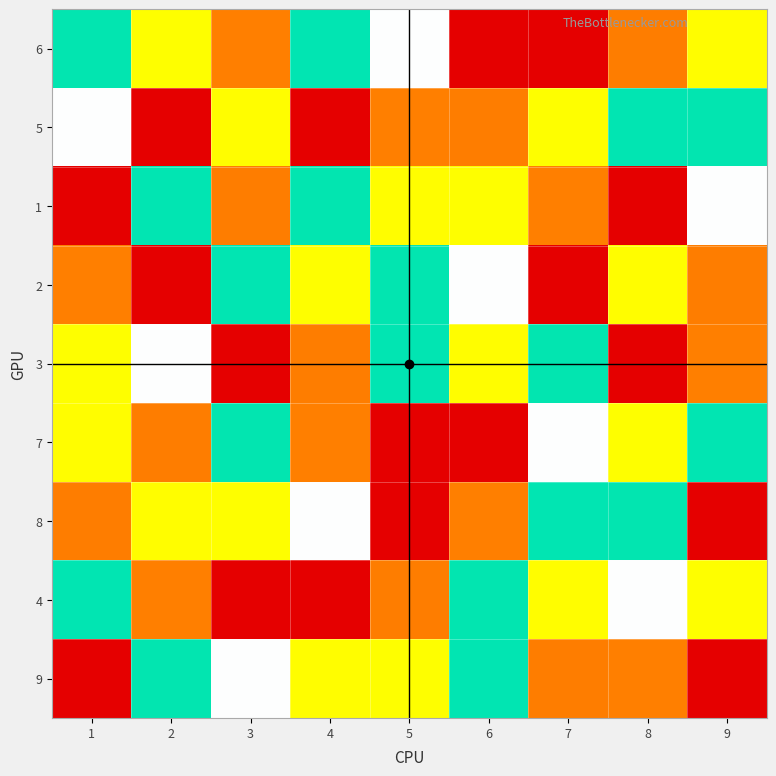

Reading left to right, extract all data points from this chart.

6: 1=6	2=3	3=2	4=4	5=5	6=9	7=1	8=8	9=7
5: 1=5	2=9	3=7	4=1	5=2	6=8	7=3	8=4	9=6
1: 1=1	2=4	3=8	4=6	5=7	6=3	7=2	8=9	9=5
2: 1=2	2=1	3=4	4=3	5=6	6=5	7=9	8=7	9=8
3: 1=3	2=5	3=9	4=8	5=4	6=7	7=6	8=1	9=2
7: 1=7	2=8	3=6	4=2	5=9	6=1	7=5	8=3	9=4
8: 1=8	2=7	3=3	4=5	5=1	6=2	7=4	8=6	9=9
4: 1=4	2=2	3=1	4=9	5=8	6=6	7=7	8=5	9=3
9: 1=9	2=6	3=5	4=7	5=3	6=4	7=8	8=2	9=1